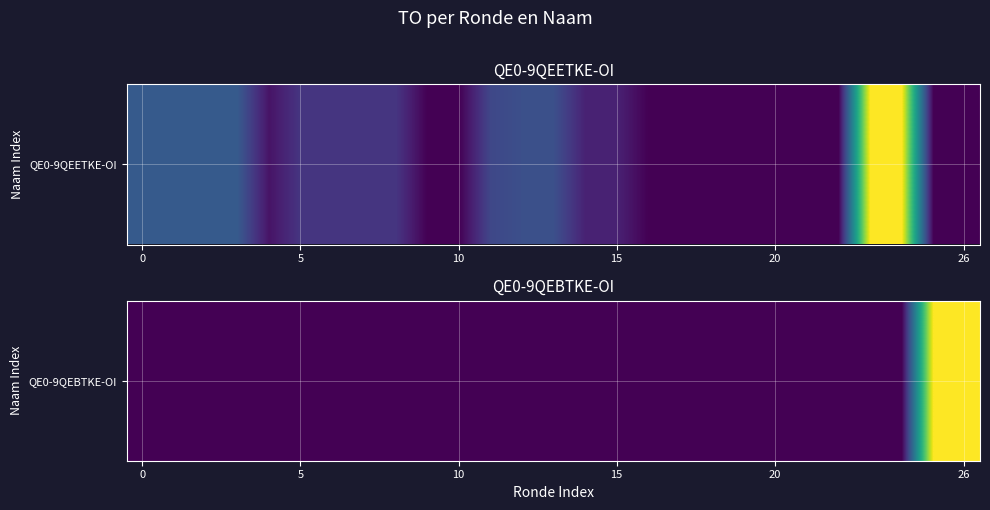

What is the difference between the second highest and minimum values?

15100